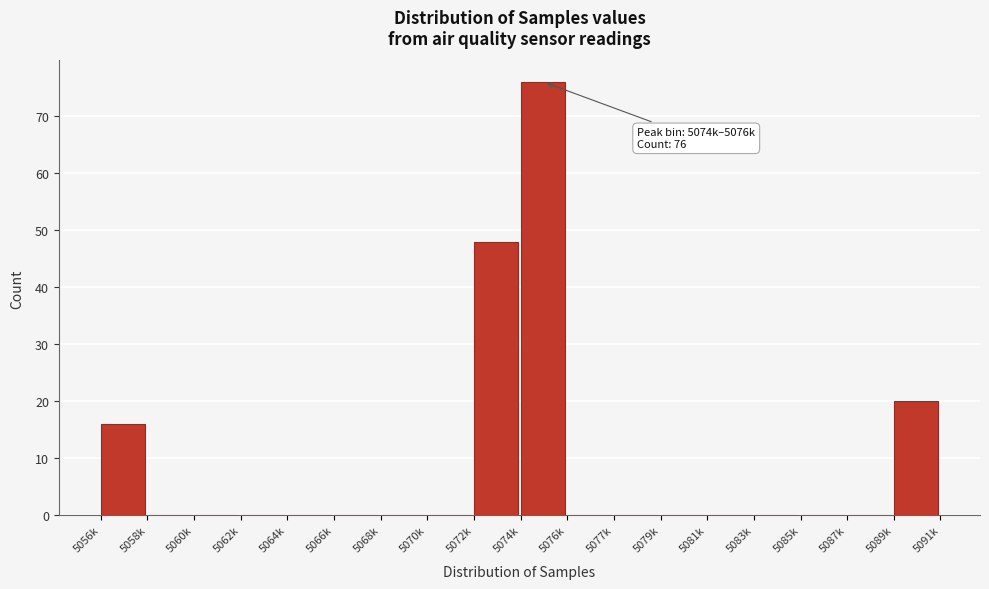

Reading right to left, what are all the values shown in this chart?

5089k=20	5087k=0	5085k=0	5083k=0	5081k=0	5079k=0	5077k=0	5076k=0	5074k=76	5072k=48	5070k=0	5068k=0	5066k=0	5064k=0	5062k=0	5060k=0	5058k=0	5056k=16